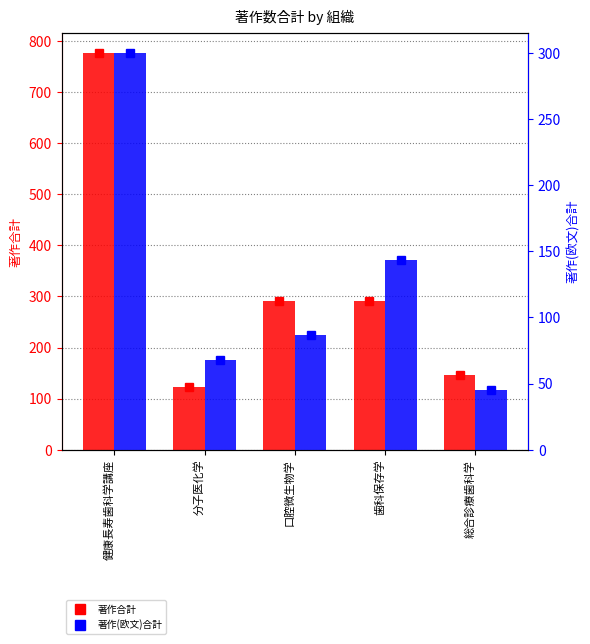

How many groups of bars are there?

5